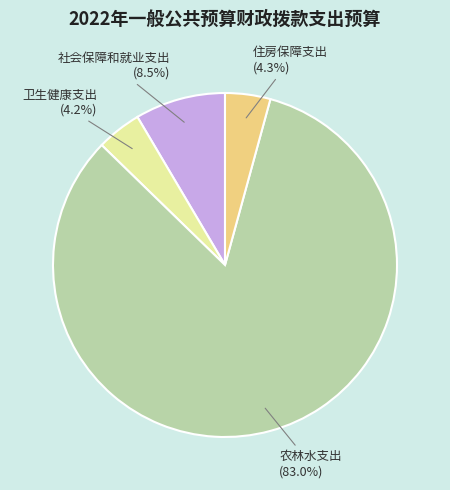

Which has a higher value, 社会保障和就业支出 or 卫生健康支出?

社会保障和就业支出